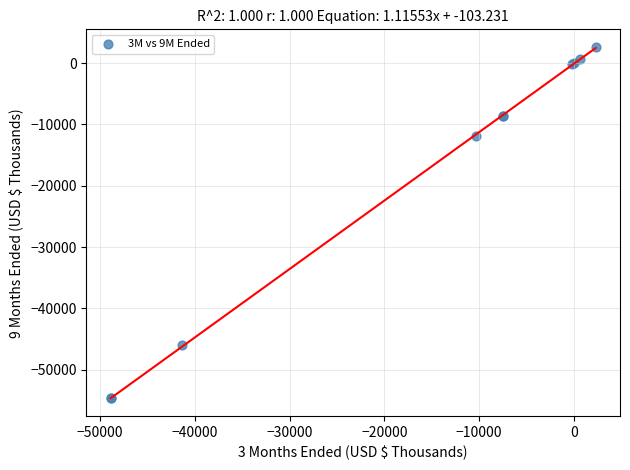

What Y value in the scatter plot is closest to -26023?

-11821